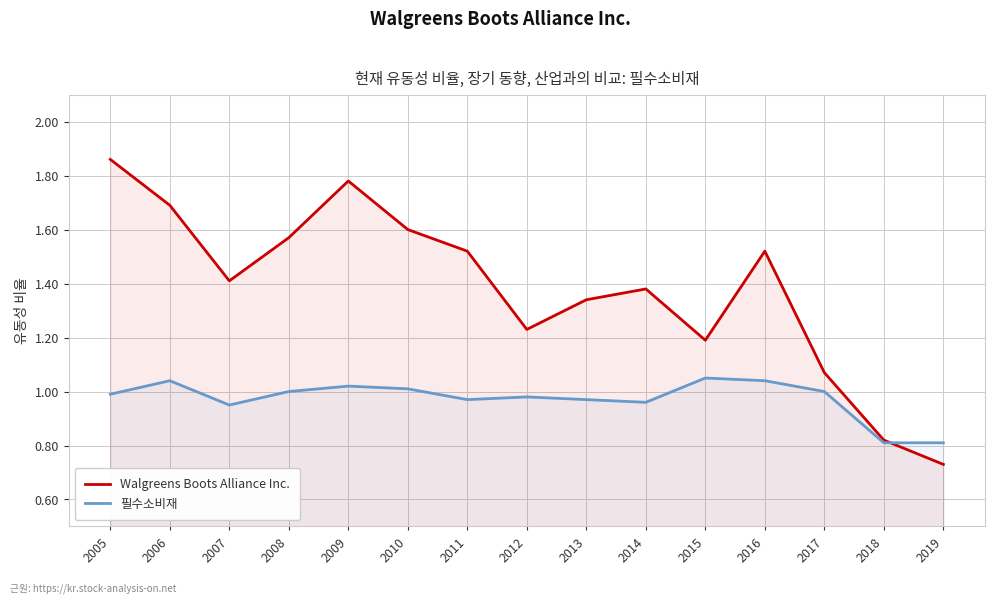

What is the total value across all series at 2007?

2.4